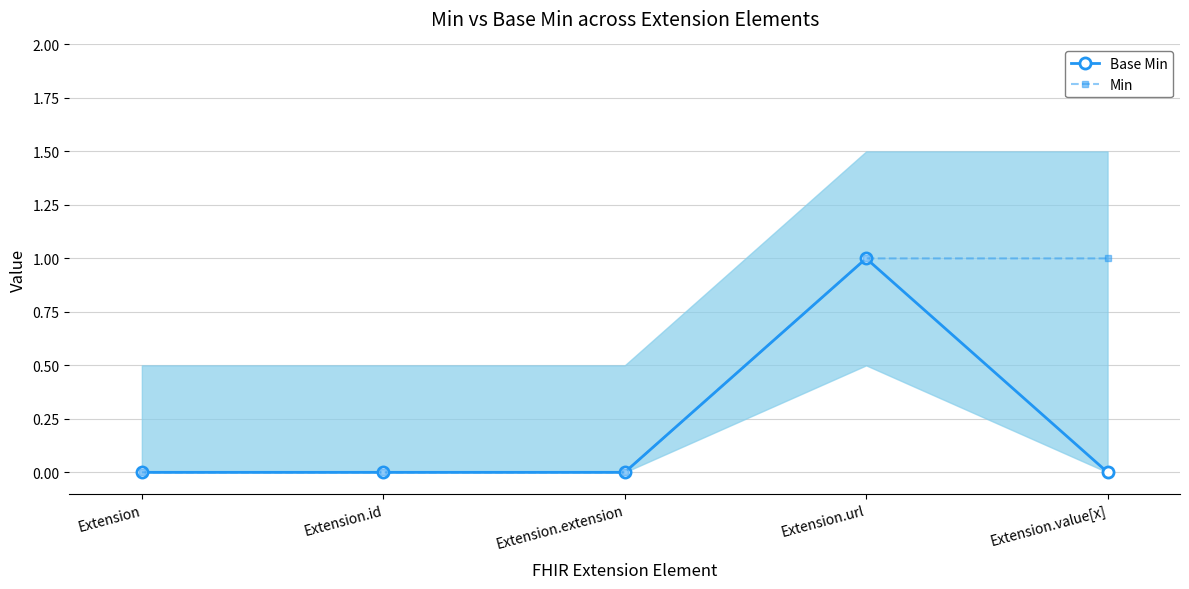

Reading left to right, what are all the values shown in this chart?

Base Min: Extension=0	Extension.id=0	Extension.extension=0	Extension.url=1	Extension.value[x]=0
Min: Extension=0	Extension.id=0	Extension.extension=0	Extension.url=1	Extension.value[x]=1